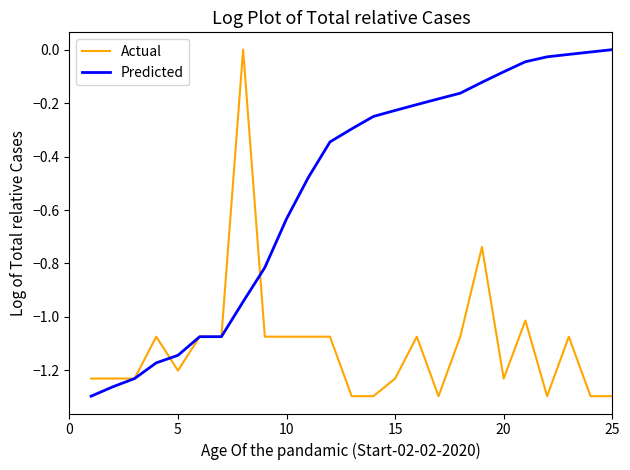

List the series in order of their overall mean, highest first.

Predicted, Actual